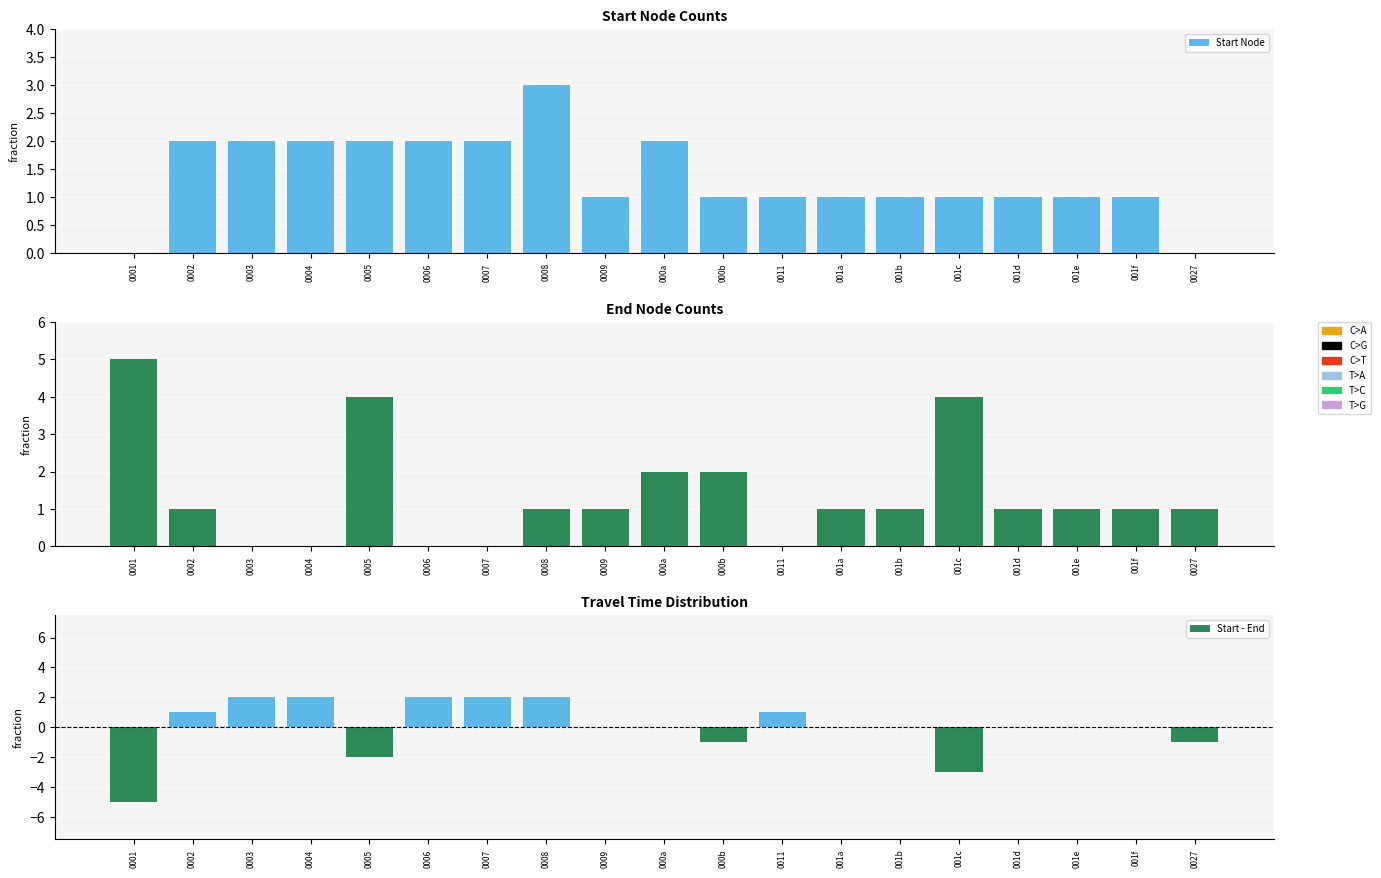

Is it true that End Node equals 0 at 0004?

True